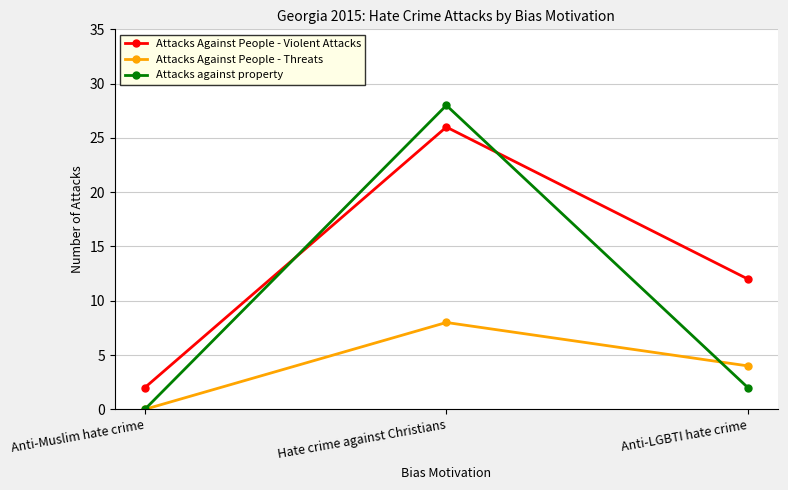

The value of Attacks Against People - Threats at Anti-Muslim hate crime is 0. True or false?

True